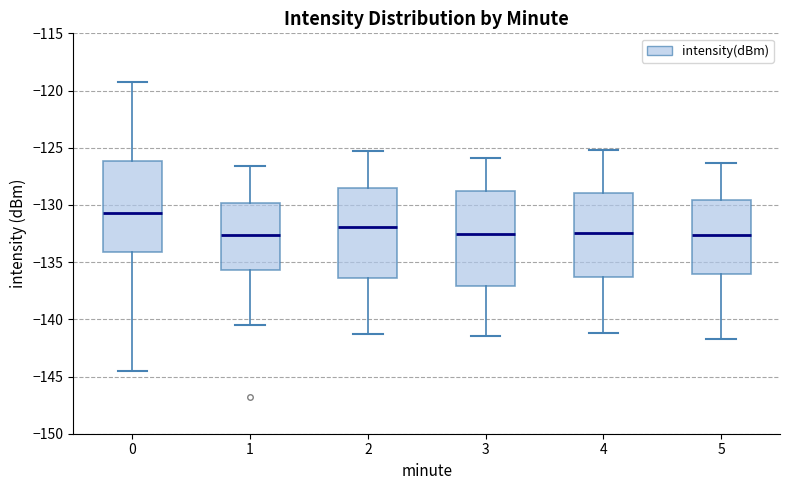

Reading left to right, read every box against the y-axis: the position of its median line, the range the box covers, and the ends of its whiskers. The values are not printed on the chart, so give them approximately, as read against the axis.

0: median -130.5, box -134.0 to -126.0, whiskers -144.5 to -119.5
1: median -132.5, box -135.5 to -130.0, whiskers -140.5 to -126.5
2: median -132.0, box -136.5 to -128.5, whiskers -141.5 to -125.5
3: median -132.5, box -137.0 to -129.0, whiskers -141.5 to -126.0
4: median -132.5, box -136.5 to -129.0, whiskers -141.0 to -125.0
5: median -132.5, box -136.0 to -129.5, whiskers -141.5 to -126.5